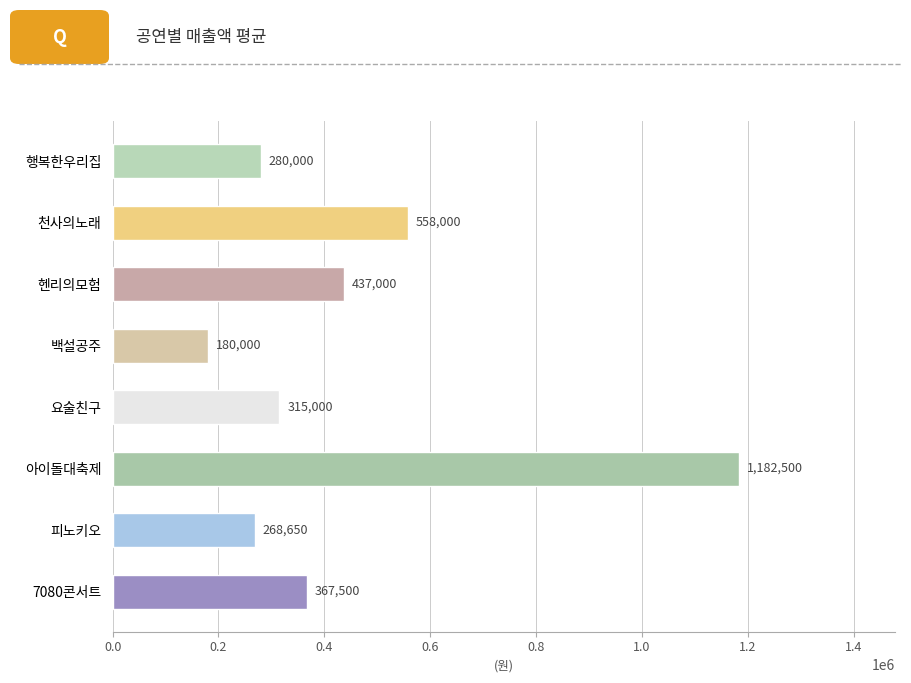

At which category does the chart reach its peak across all series?

아이돌대축제